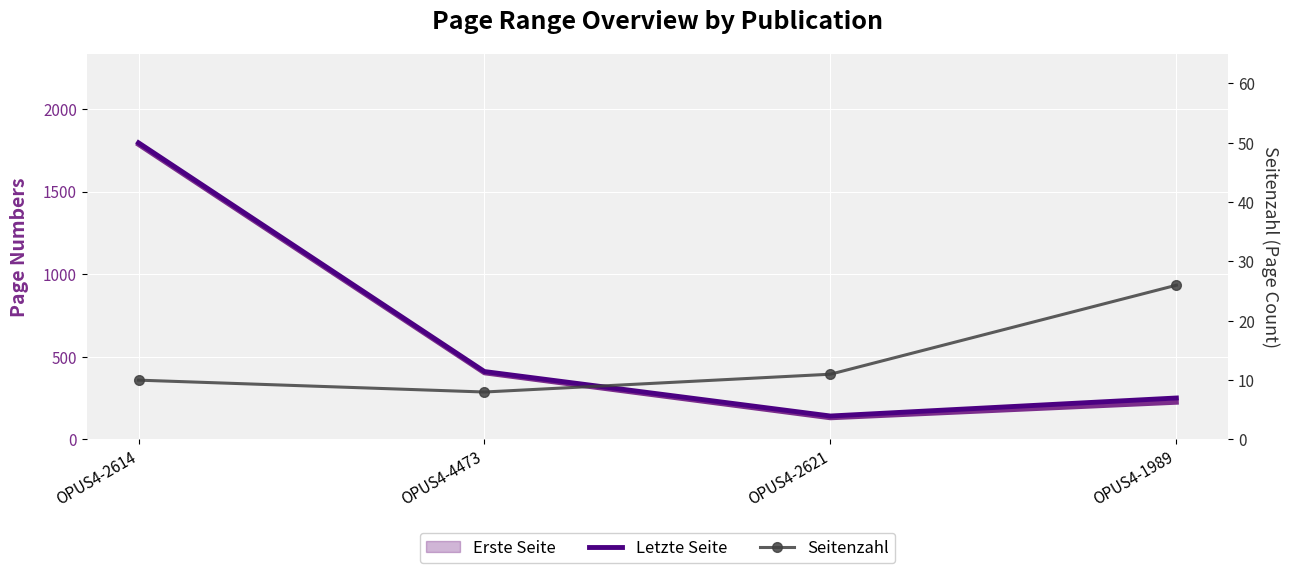

Reading left to right, what are all the values shown in this chart?

Erste Seite: OPUS4-2614=1785	OPUS4-4473=403	OPUS4-2621=131	OPUS4-1989=225
Letzte Seite: OPUS4-2614=1795	OPUS4-4473=411	OPUS4-2621=142	OPUS4-1989=251
Seitenzahl: OPUS4-2614=10	OPUS4-4473=8	OPUS4-2621=11	OPUS4-1989=26